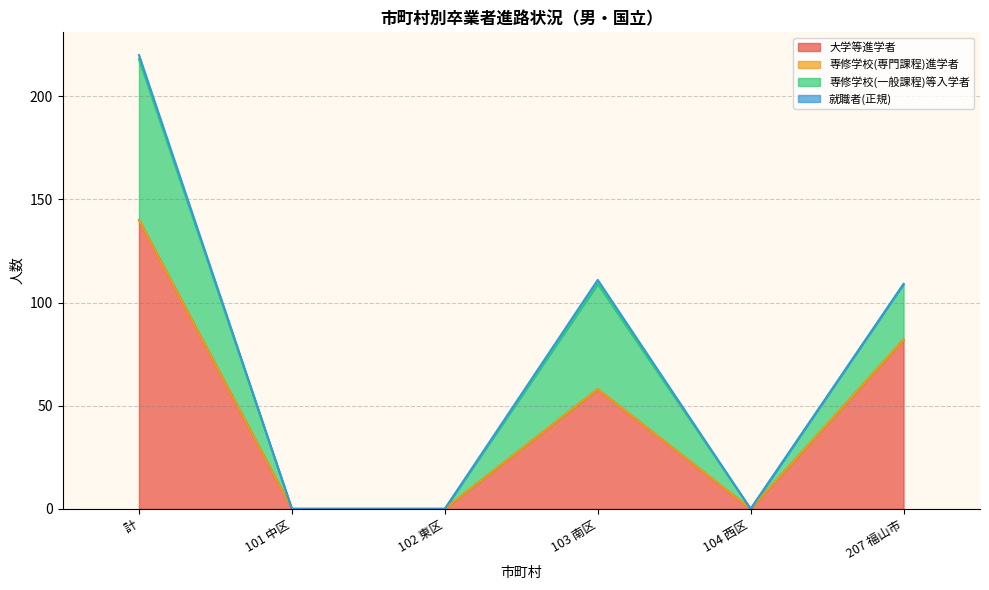

Is it true that 大学等進学率(%) equals 0 at 104 西区?

True